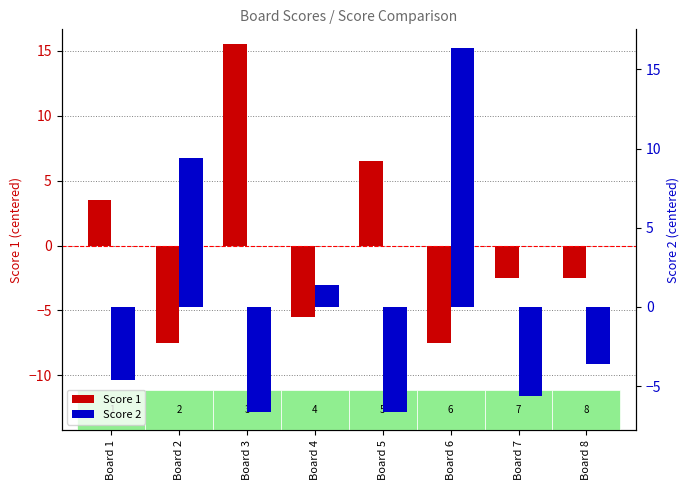

The value of Score 2 at Board 1 is -2.2. True or false?

False